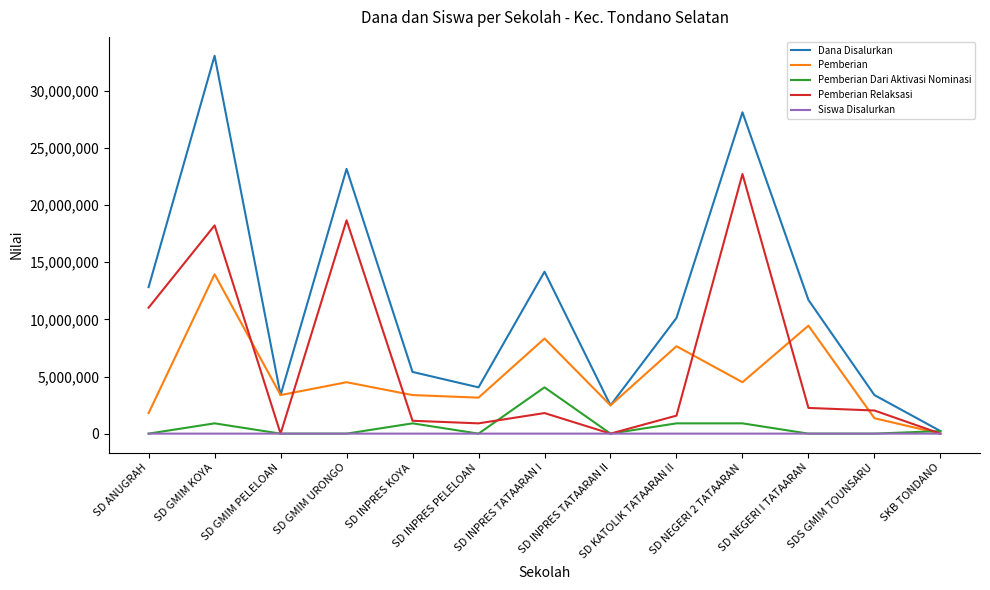

Which series has the widest spread of values?

Dana Disalurkan